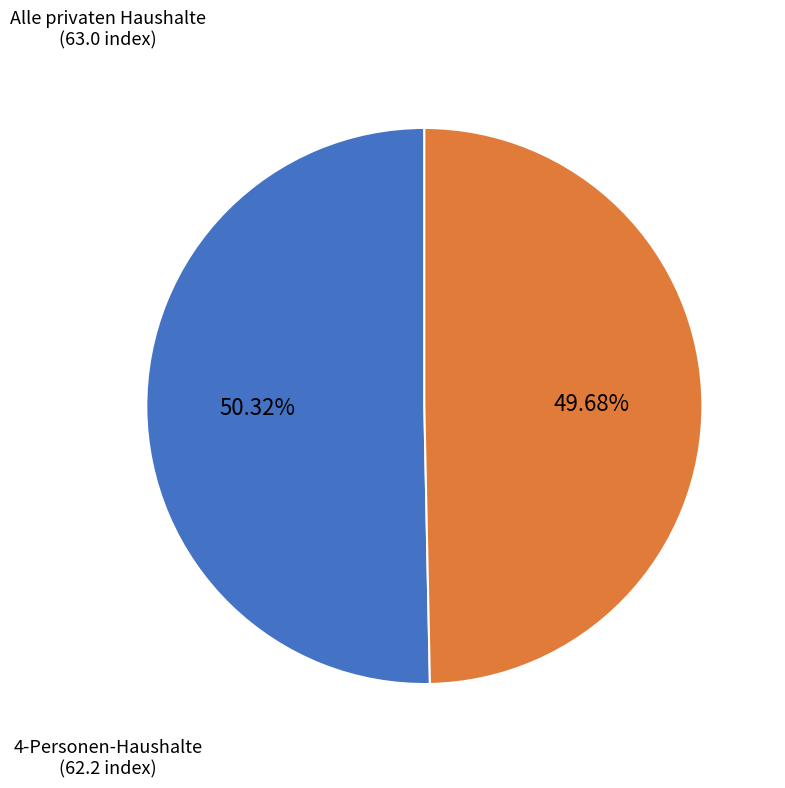

Is there a majority slice in this chart?

Yes